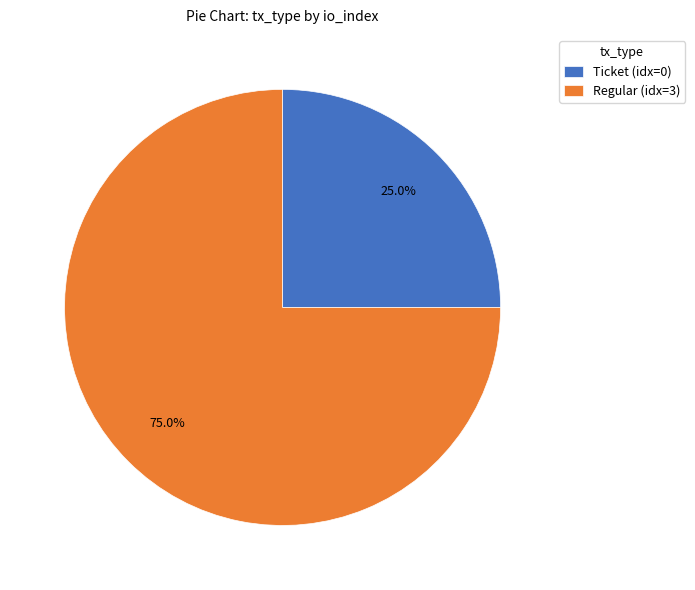

To the nearest percent, what is the average slice percentage?

50%